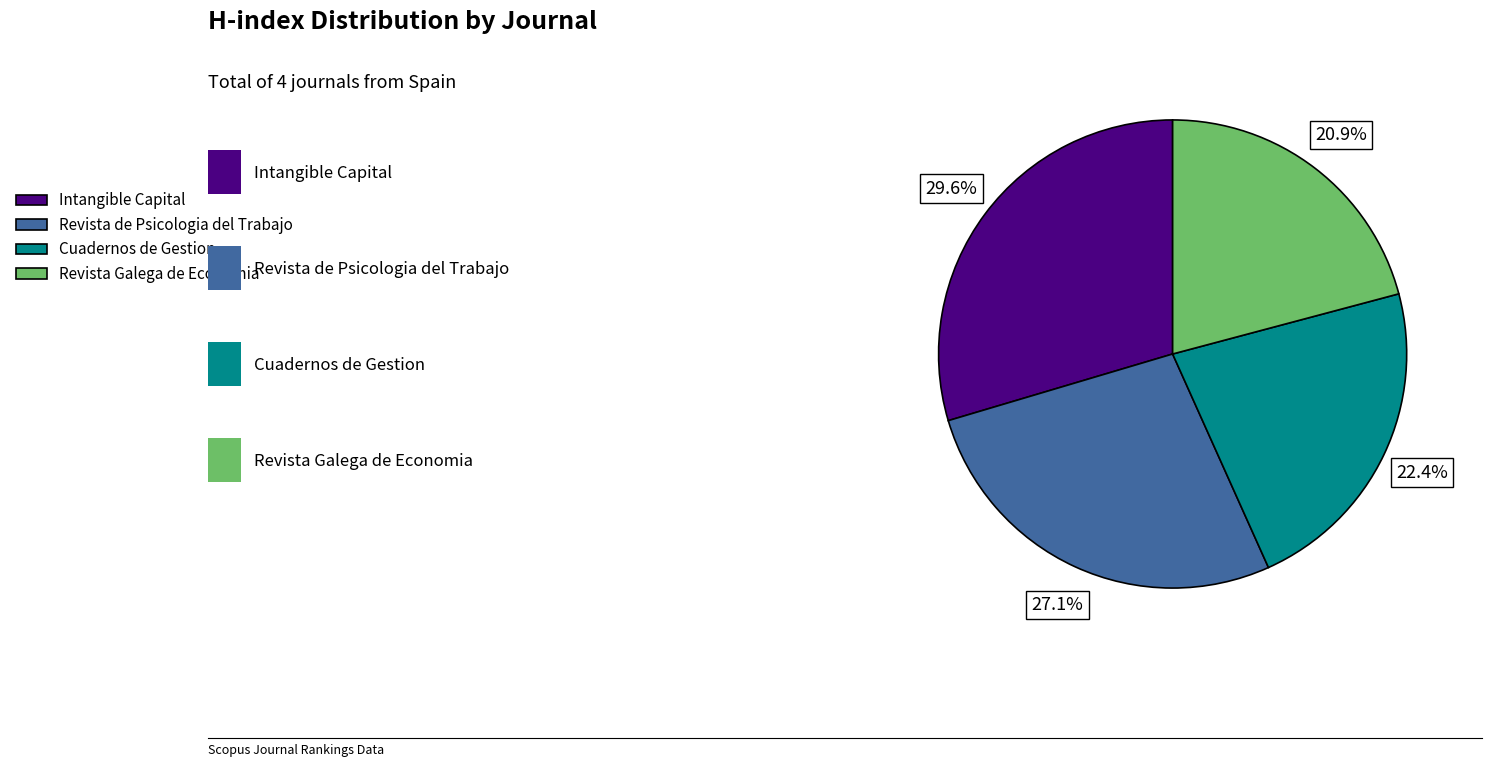

What is the total percentage of Revista Galega de Economia and Cuadernos de Gestion?

43.3%